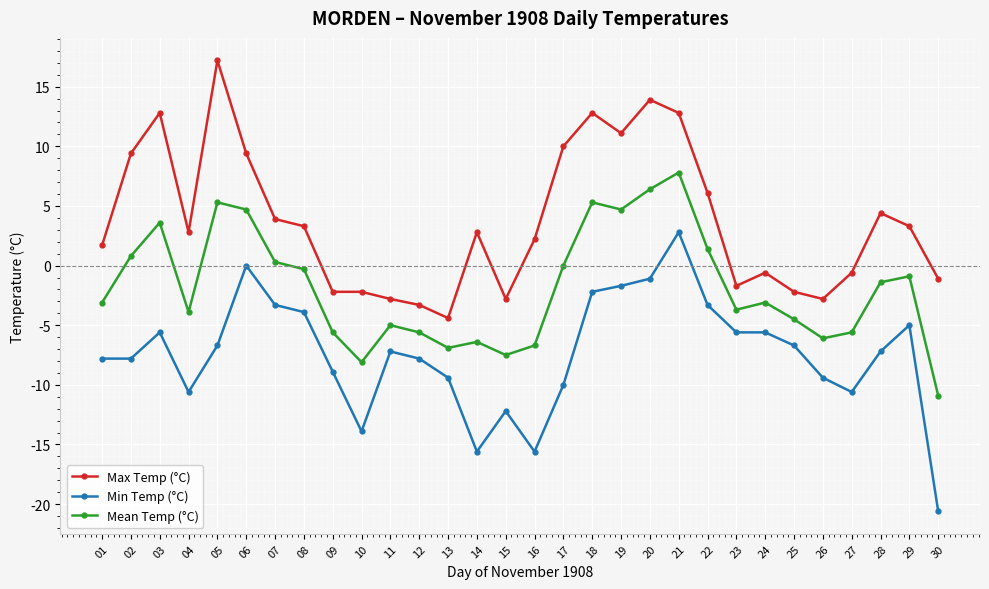

What is the difference between the Mean Temp (°C) values at 02 and 12?

6.4